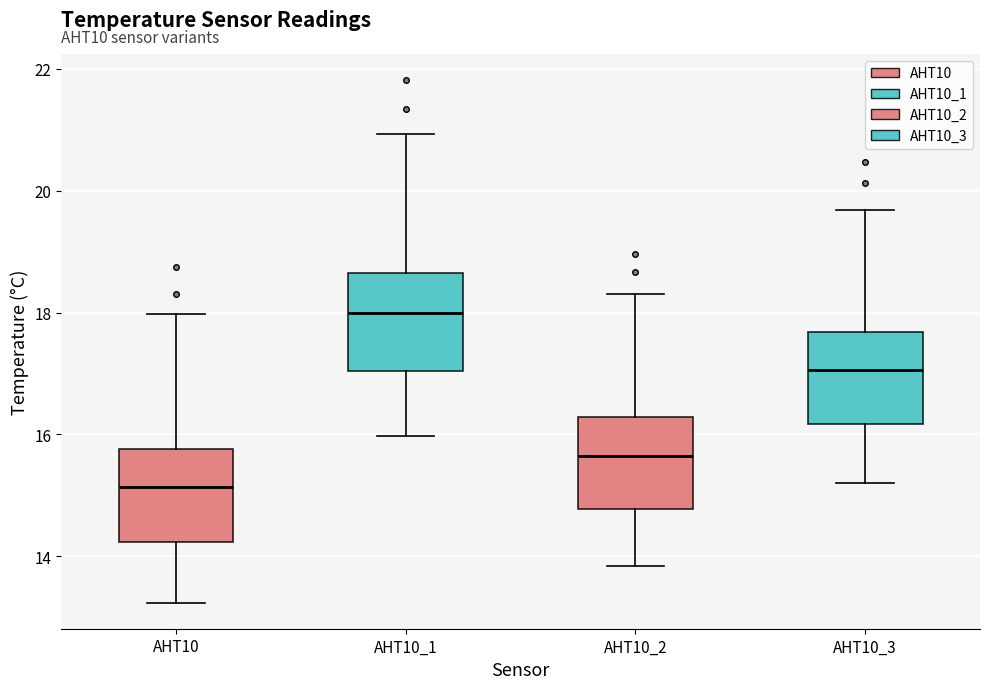

Where does the median line of the box for AHT10 sit on the y-axis? The values are not printed on the chart, so give them approximately, as read against the axis.

15.2